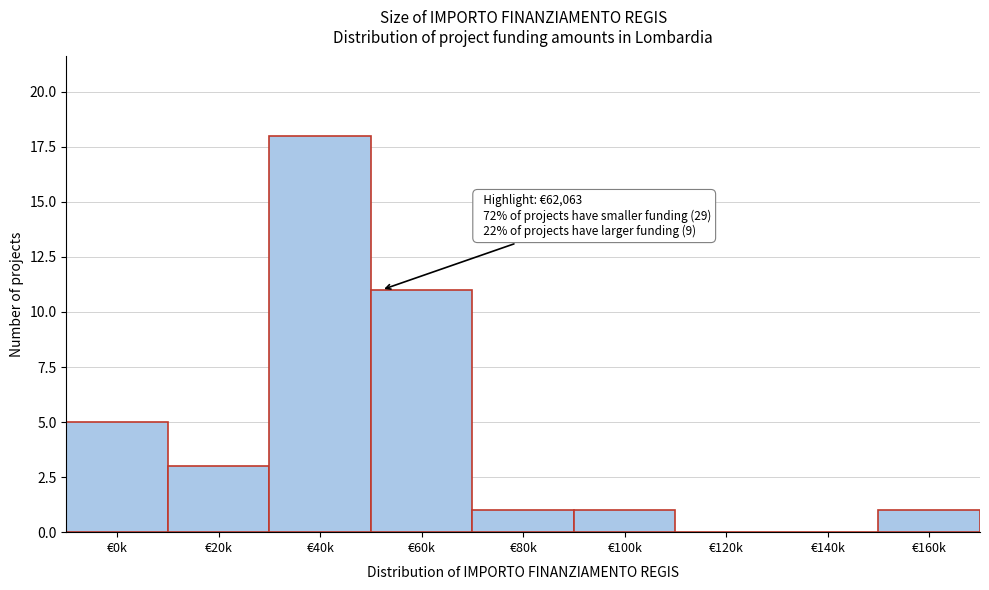

Reading right to left, transcribe all the data shown in this chart.

€160k=1	€140k=0	€120k=0	€100k=1	€80k=1	€60k=11	€40k=18	€20k=3	€0k=5